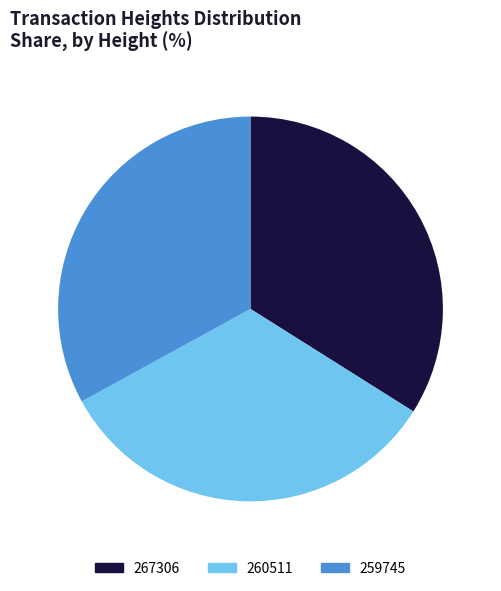

Do 260511 and 267306 together represent more than half of the pie?

Yes